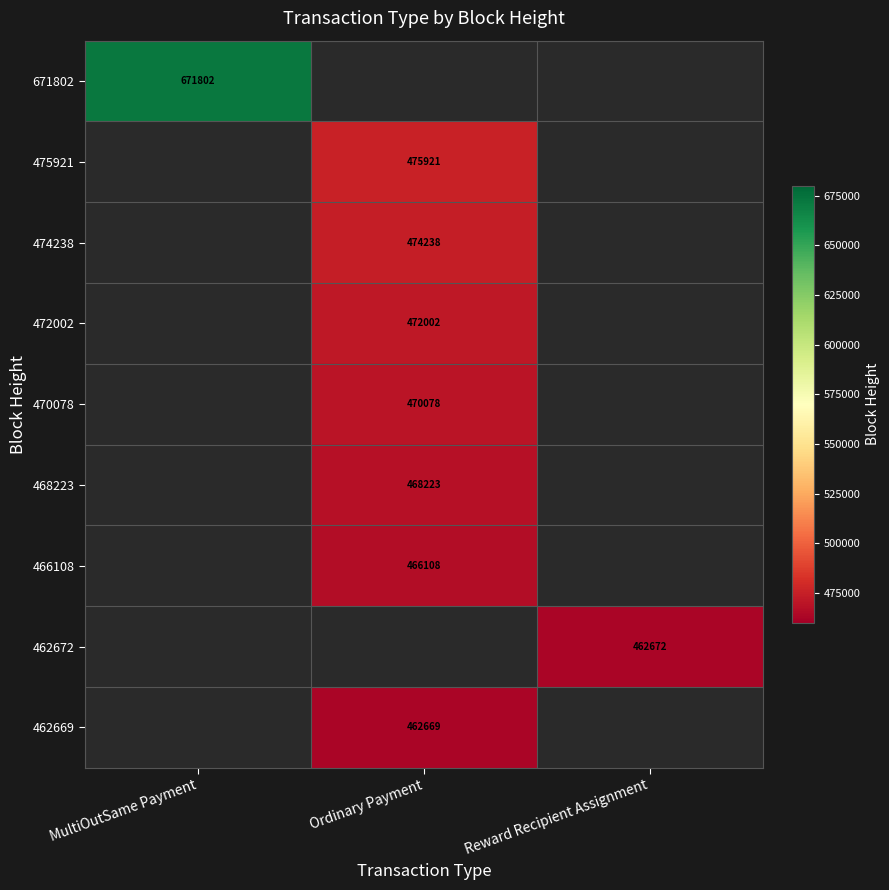

At how many categories does at least one series exceed 585404?

1